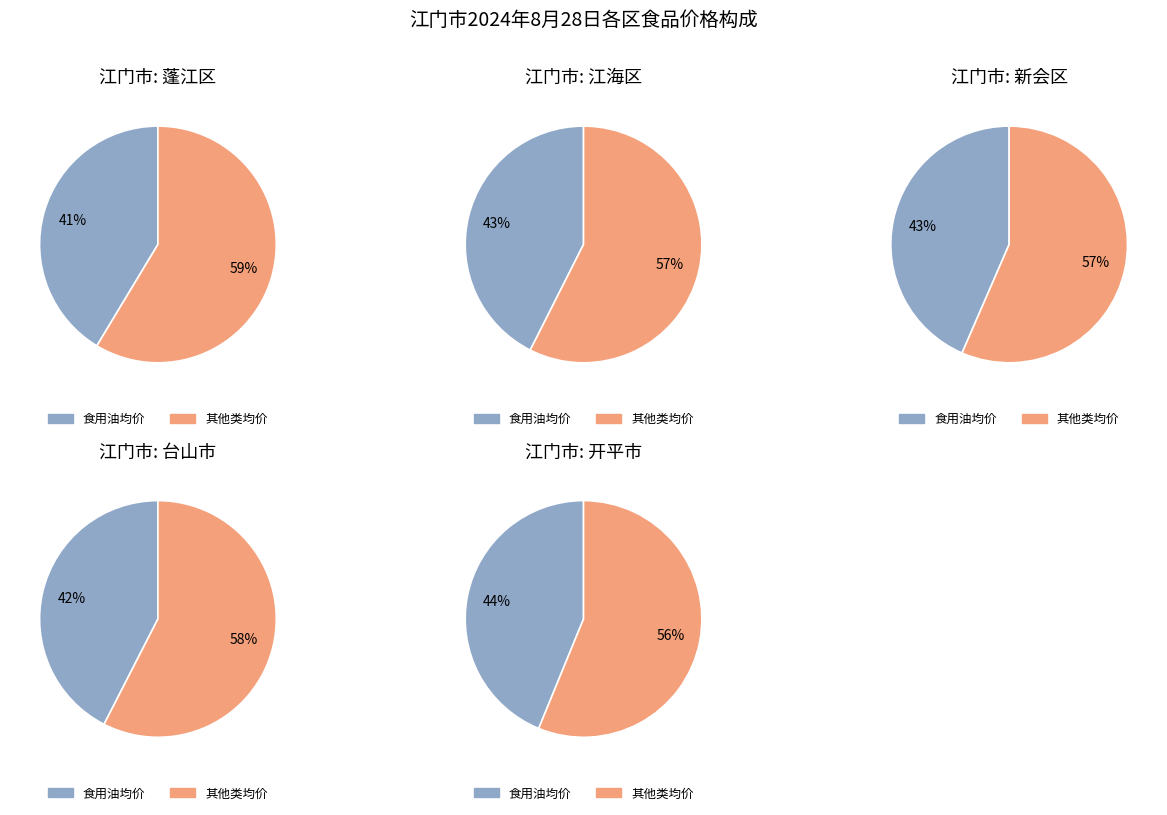

Does 4 account for over 50% of the chart?

No